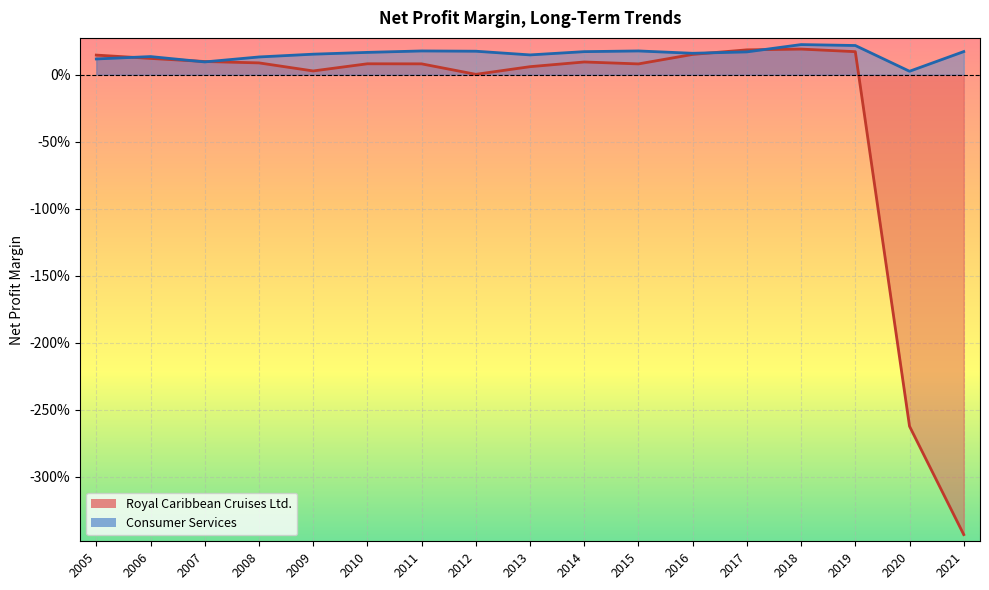

Count the Consumer Services values in the range 0 to 1.

17